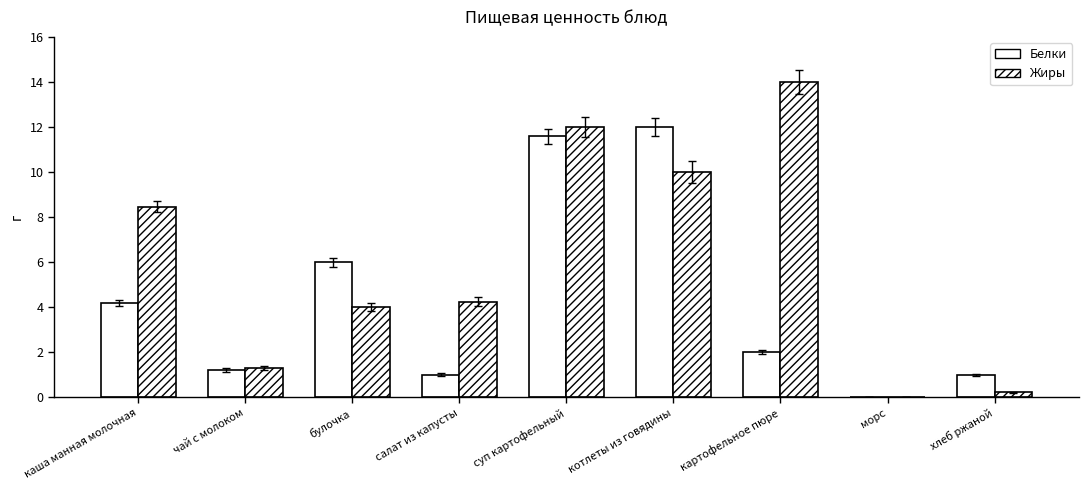

What is the label of the 1st bar from the right?

хлеб ржаной